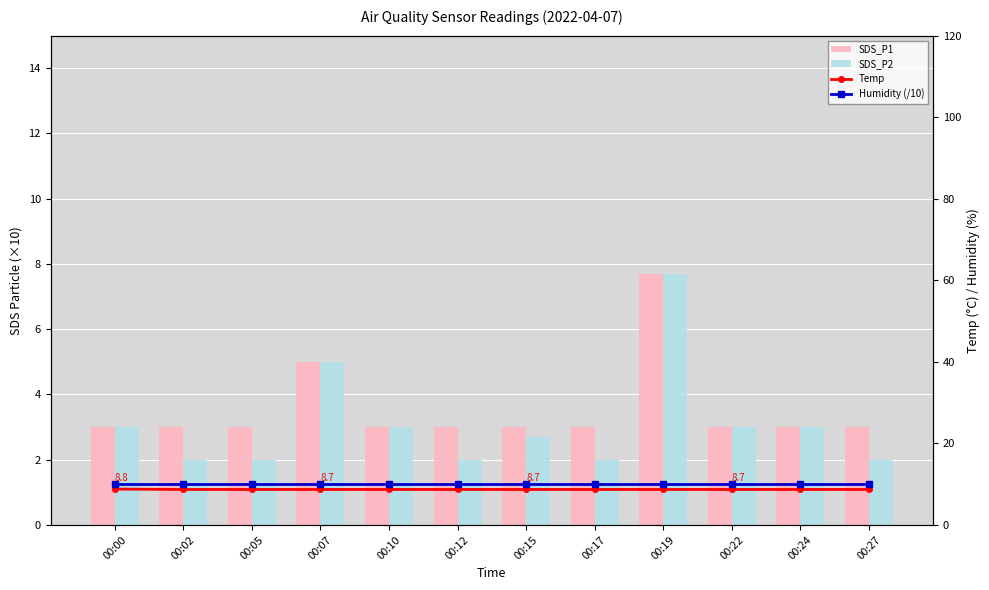

At which label is SDS_P1 closest to 5?

00:07